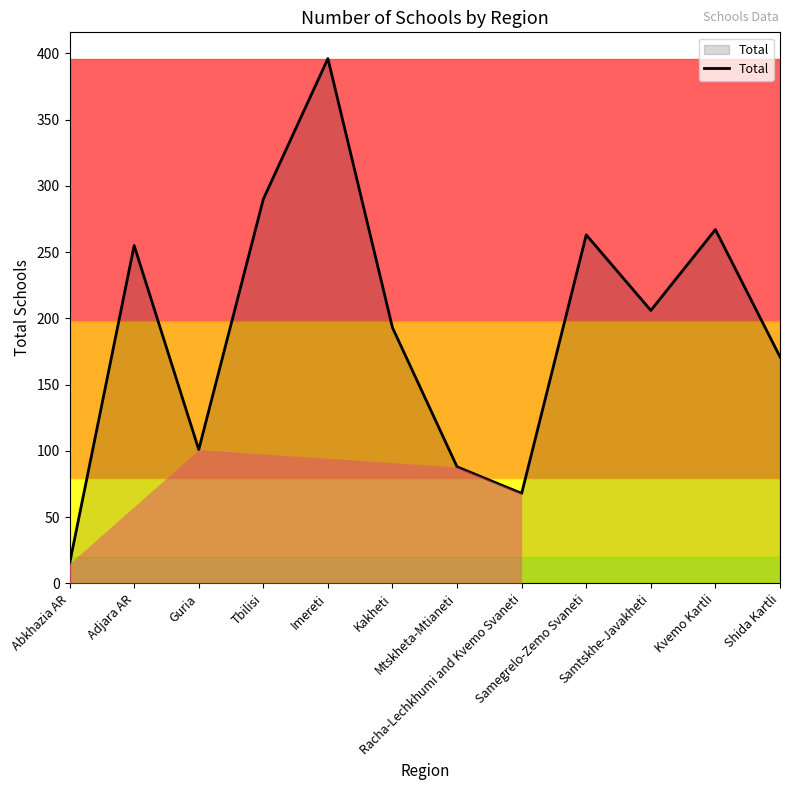

Reading left to right, transcribe all the data shown in this chart.

Abkhazia AR=15	Adjara AR=255	Guria=101	Tbilisi=290	Imereti=396	Kakheti=193	Mtskheta-Mtianeti=88	Racha-Lechkhumi and Kvemo Svaneti=68	Samegrelo-Zemo Svaneti=263	Samtskhe-Javakheti=206	Kvemo Kartli=267	Shida Kartli=171